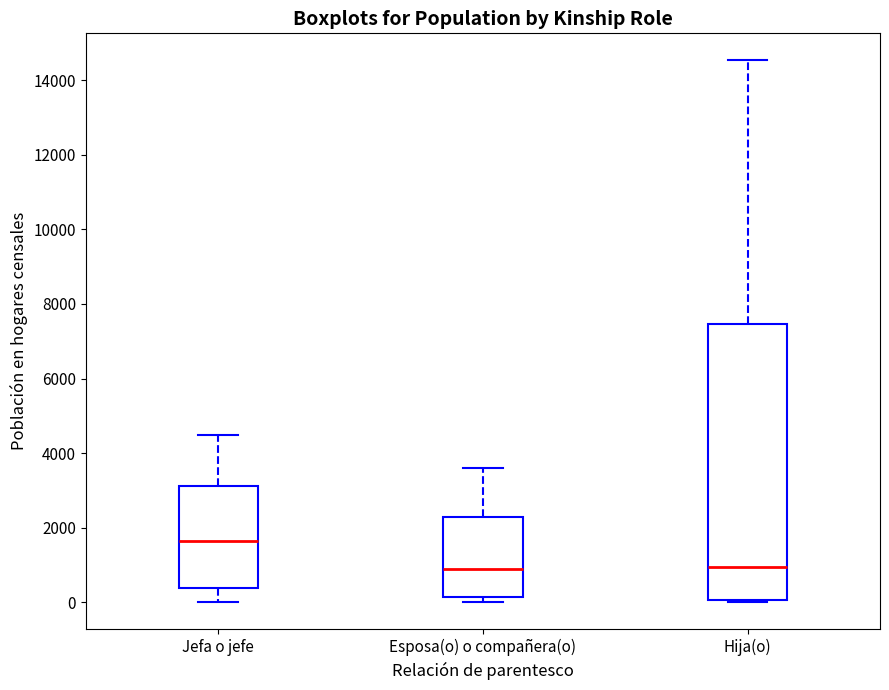

Which box is the tallest, from its lower edge to its upper edge?

Hija(o)